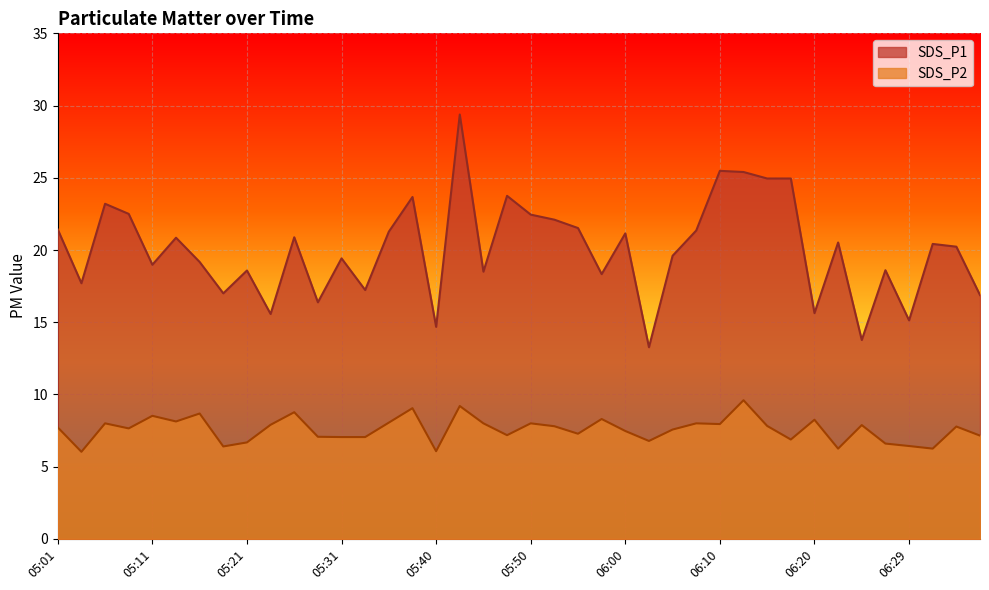

What is the sum of the SDS_P1 values at 05:04 and 05:45?

36.2